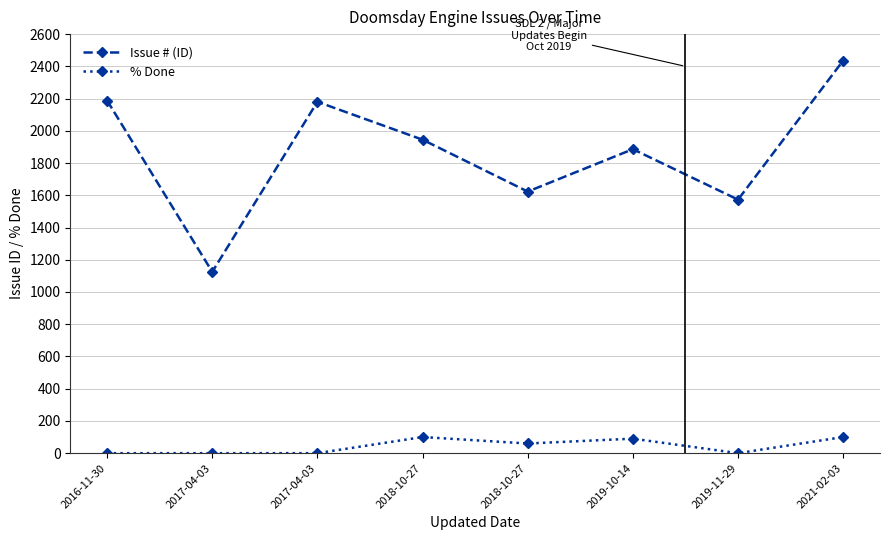

How many lines are shown in the chart?

2